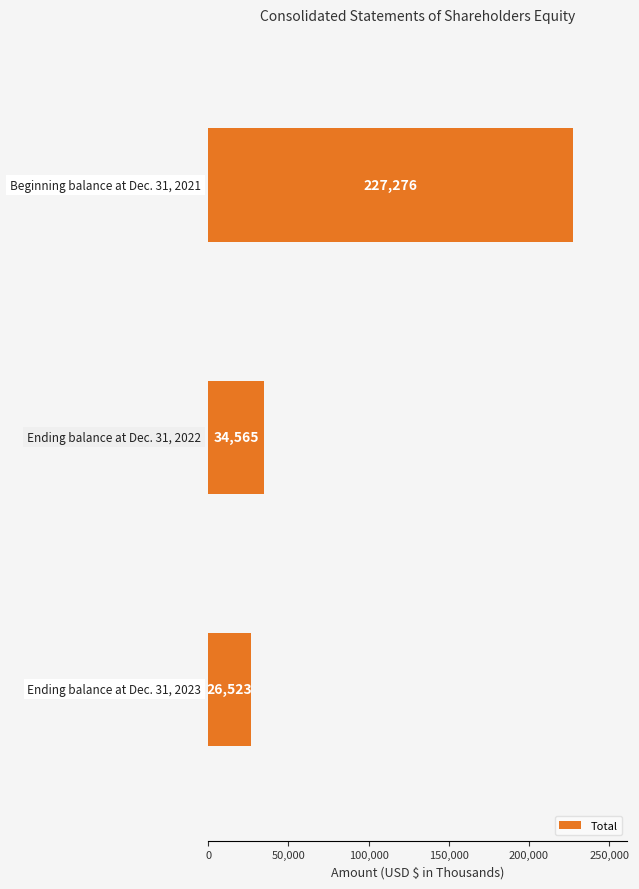

What is the minimum value shown in the chart?

26523